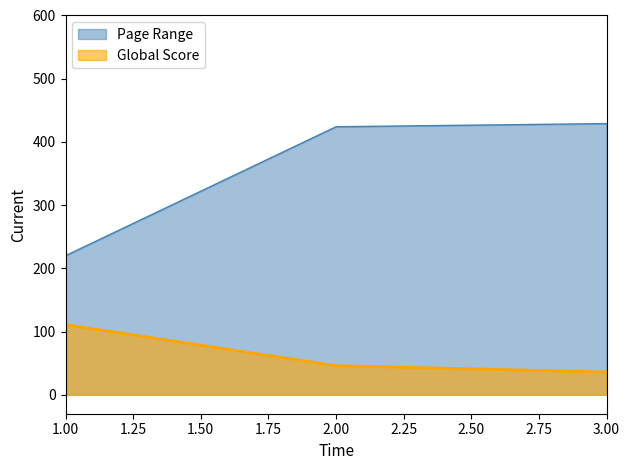

What is the difference between the Global Score values at 3.00 and 1.00?

75